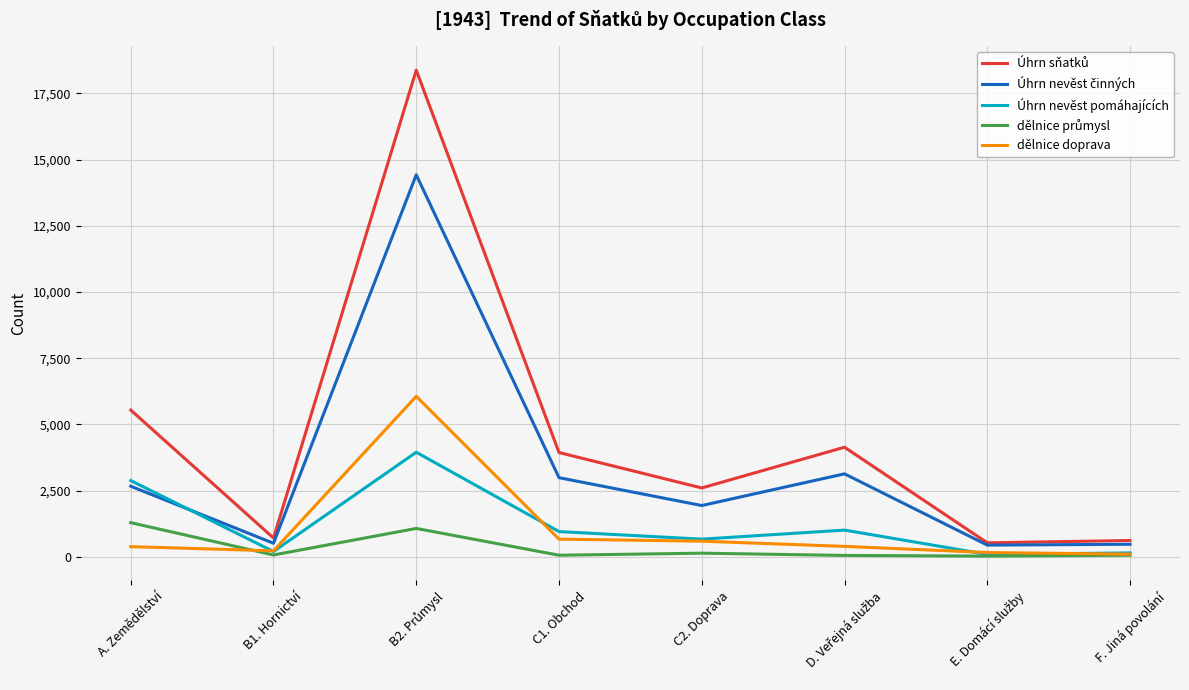

What is the maximum value shown in the chart?

18382